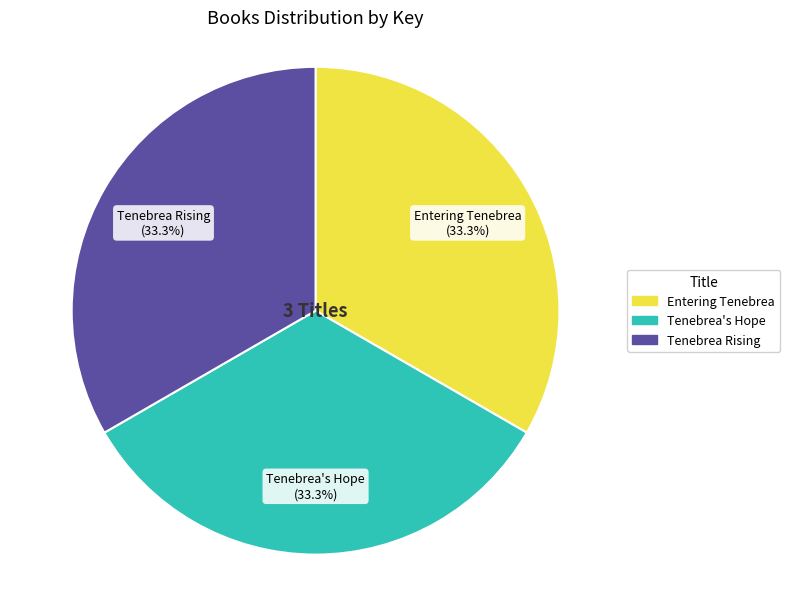

Is Entering Tenebrea the majority of the pie?

No